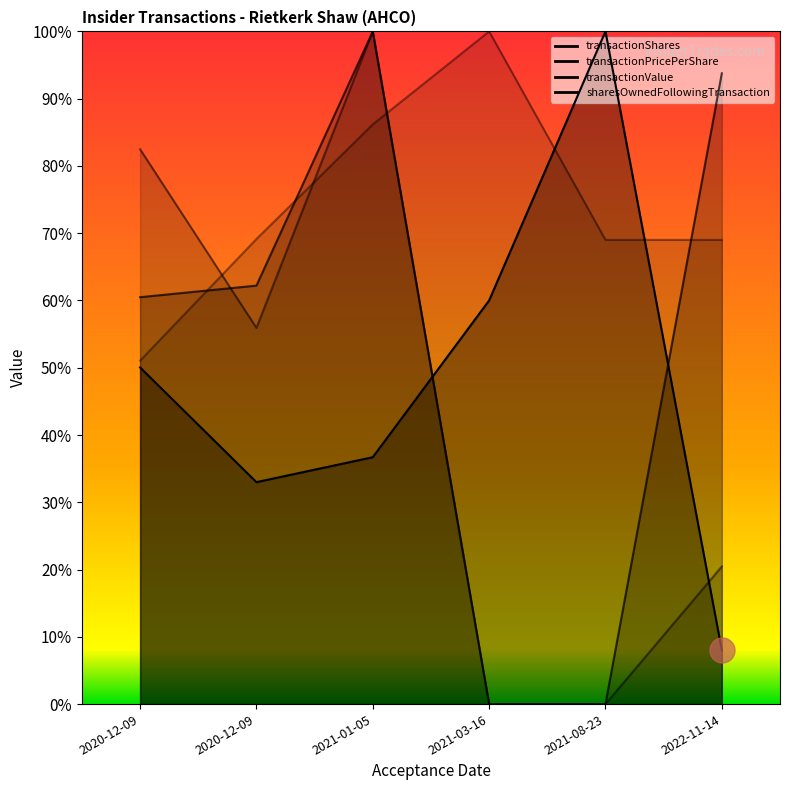

True or false: sharesOwnedFollowingTransaction has more than 1 interior local peaks.

False